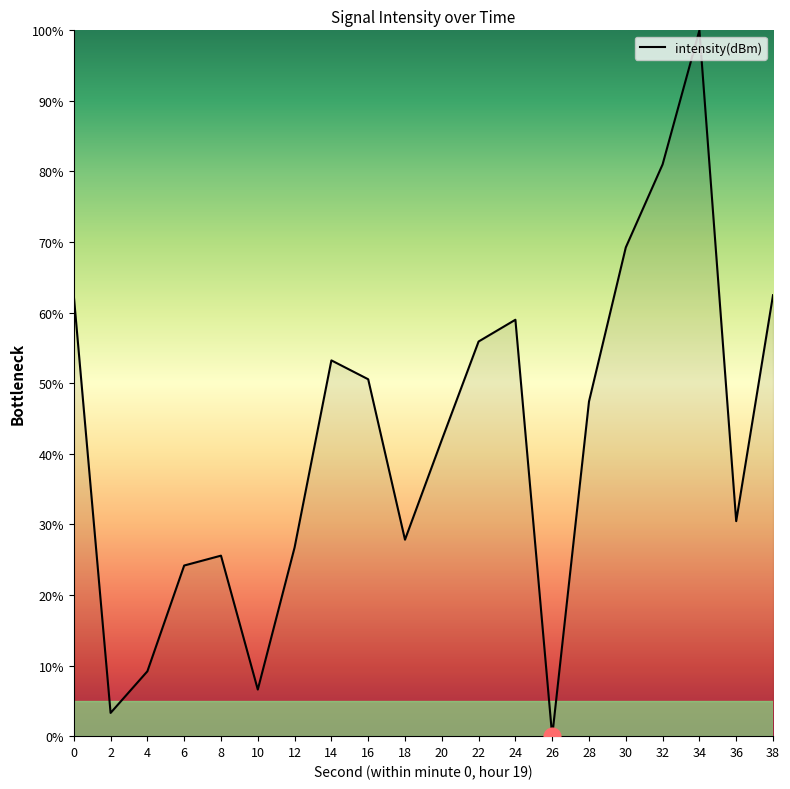

True or false: the data shows 3.3 at 10.

False